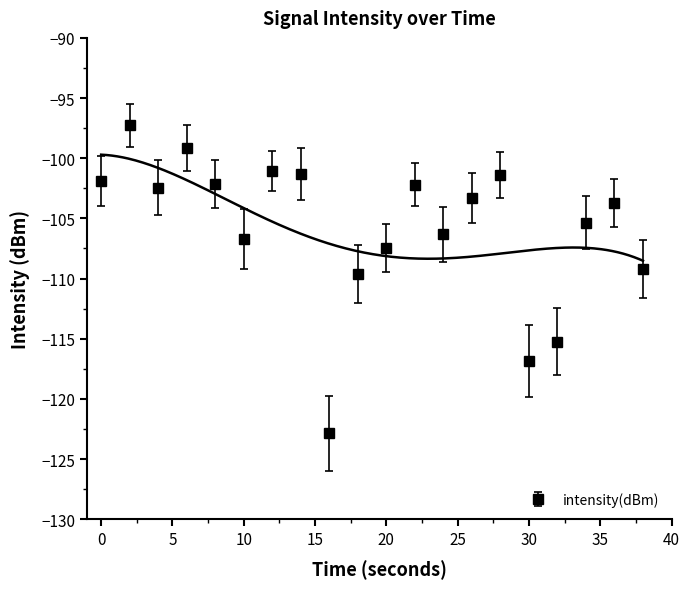

What is the minimum value shown in the chart?

-122.9